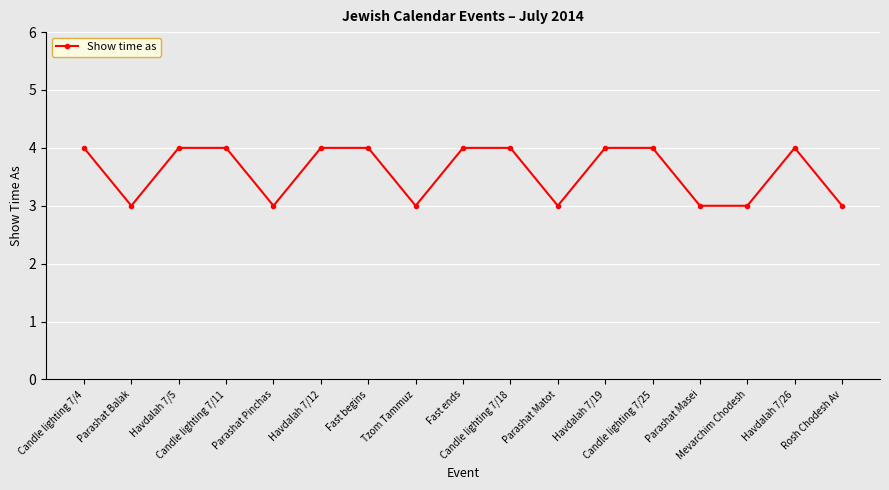

What is the sum of all values?

61